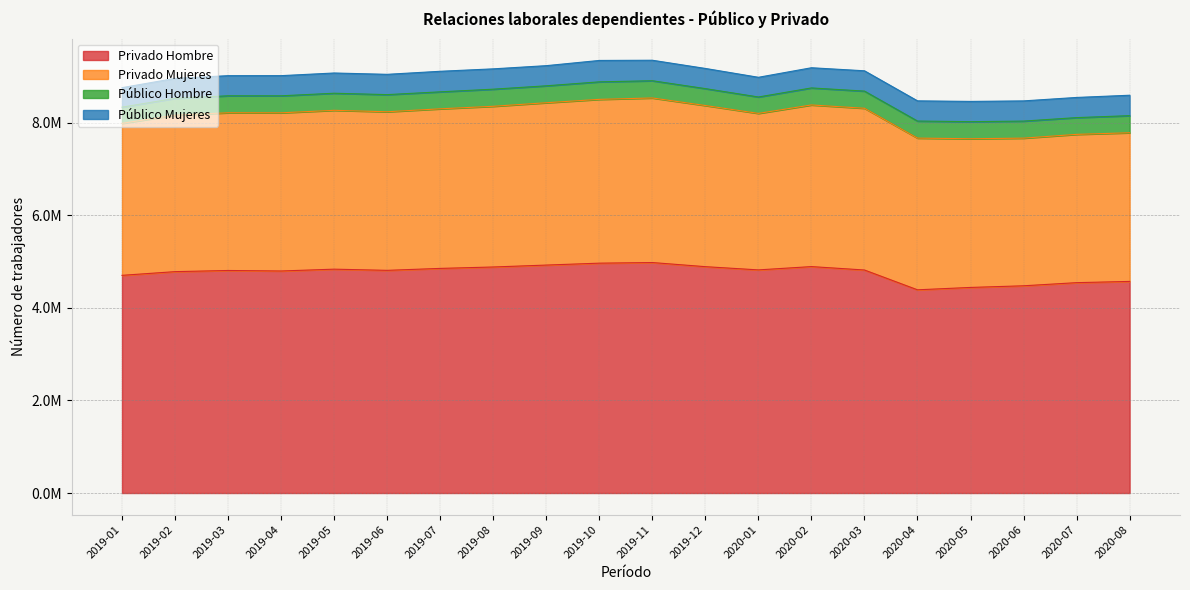

Reading left to right, what are all the values shown in this chart?

Público Hombre: 2019-01=349815	2019-02=363375	2019-03=366971	2019-04=367802	2019-05=369250	2019-06=370339	2019-07=367050	2019-08=369838	2019-09=366040	2019-10=378704	2019-11=372345	2019-12=365376	2020-01=354735	2020-02=368029	2020-03=371086	2020-04=368737	2020-05=369349	2020-06=368473	2020-07=362304	2020-08=369660
Público Mujeres: 2019-01=421218	2019-02=431564	2019-03=434818	2019-04=435643	2019-05=437511	2019-06=438682	2019-07=444312	2019-08=439589	2019-09=435483	2019-10=462482	2019-11=443053	2019-12=436112	2020-01=425516	2020-02=436283	2020-03=439100	2020-04=436654	2020-05=437497	2020-06=436661	2020-07=435874	2020-08=441531
Privado Hombre: 2019-01=4705585	2019-02=4785442	2019-03=4810439	2019-04=4799486	2019-05=4838978	2019-06=4813468	2019-07=4855438	2019-08=4886065	2019-09=4927423	2019-10=4968683	2019-11=4982224	2019-12=4892969	2020-01=4823170	2020-02=4894584	2020-03=4820787	2020-04=4392611	2020-05=4444073	2020-06=4479602	2020-07=4547317	2020-08=4574005
Privado Mujeres: 2019-01=3285723	2019-02=3382210	2019-03=3409373	2019-04=3419117	2019-05=3433648	2019-06=3428128	2019-07=3449650	2019-08=3473616	2019-09=3509166	2019-10=3540819	2019-11=3557462	2019-12=3483355	2020-01=3383104	2020-02=3494070	2020-03=3496161	2020-04=3279338	2020-05=3214210	2020-06=3191626	2020-07=3205446	2020-08=3213503